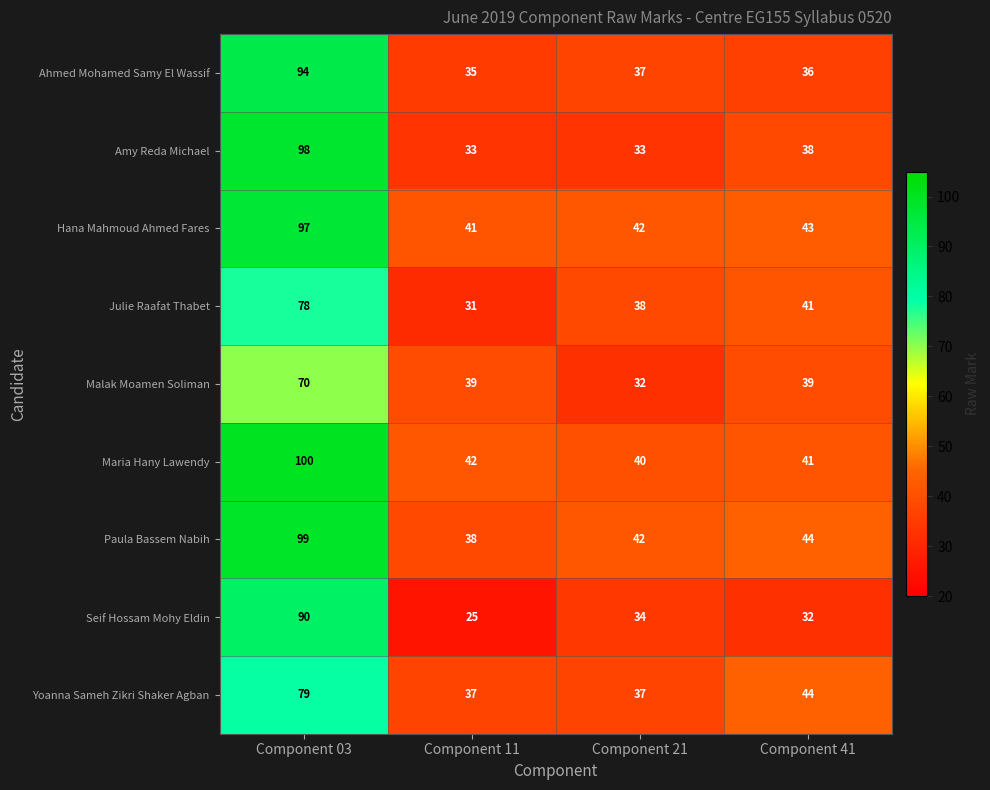

How many distinct data groups are displayed?

9